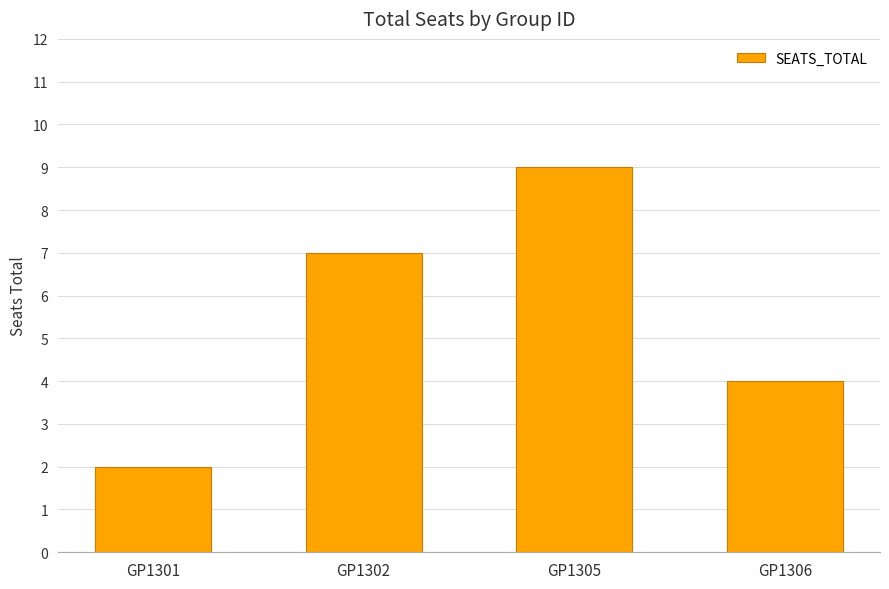

What value does the data have at GP1306?

4